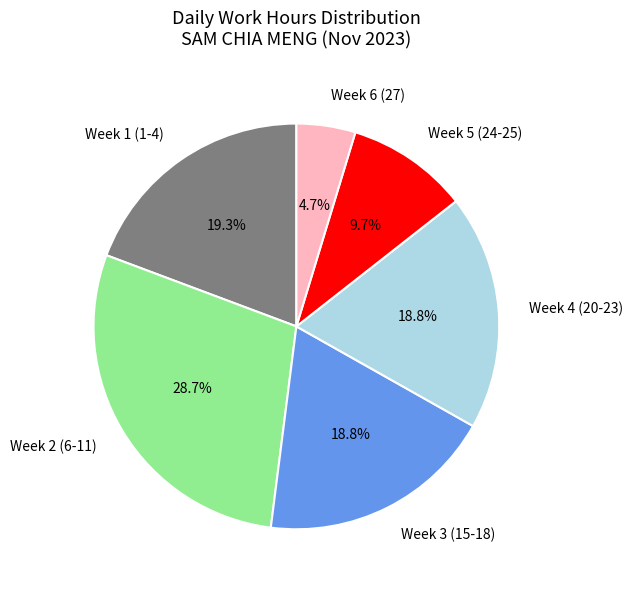

Which category has the biggest portion of the pie?

Week 2 (6-11)